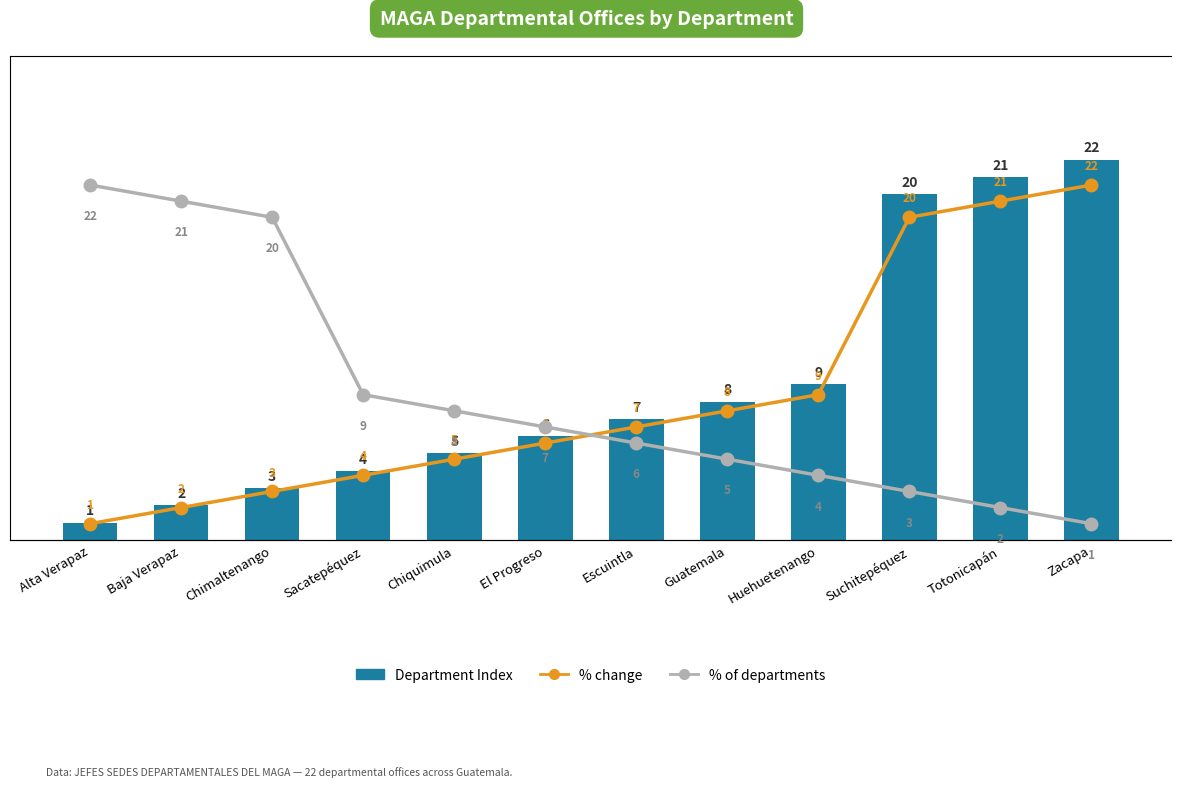

What is the highest value of the % change series?

22